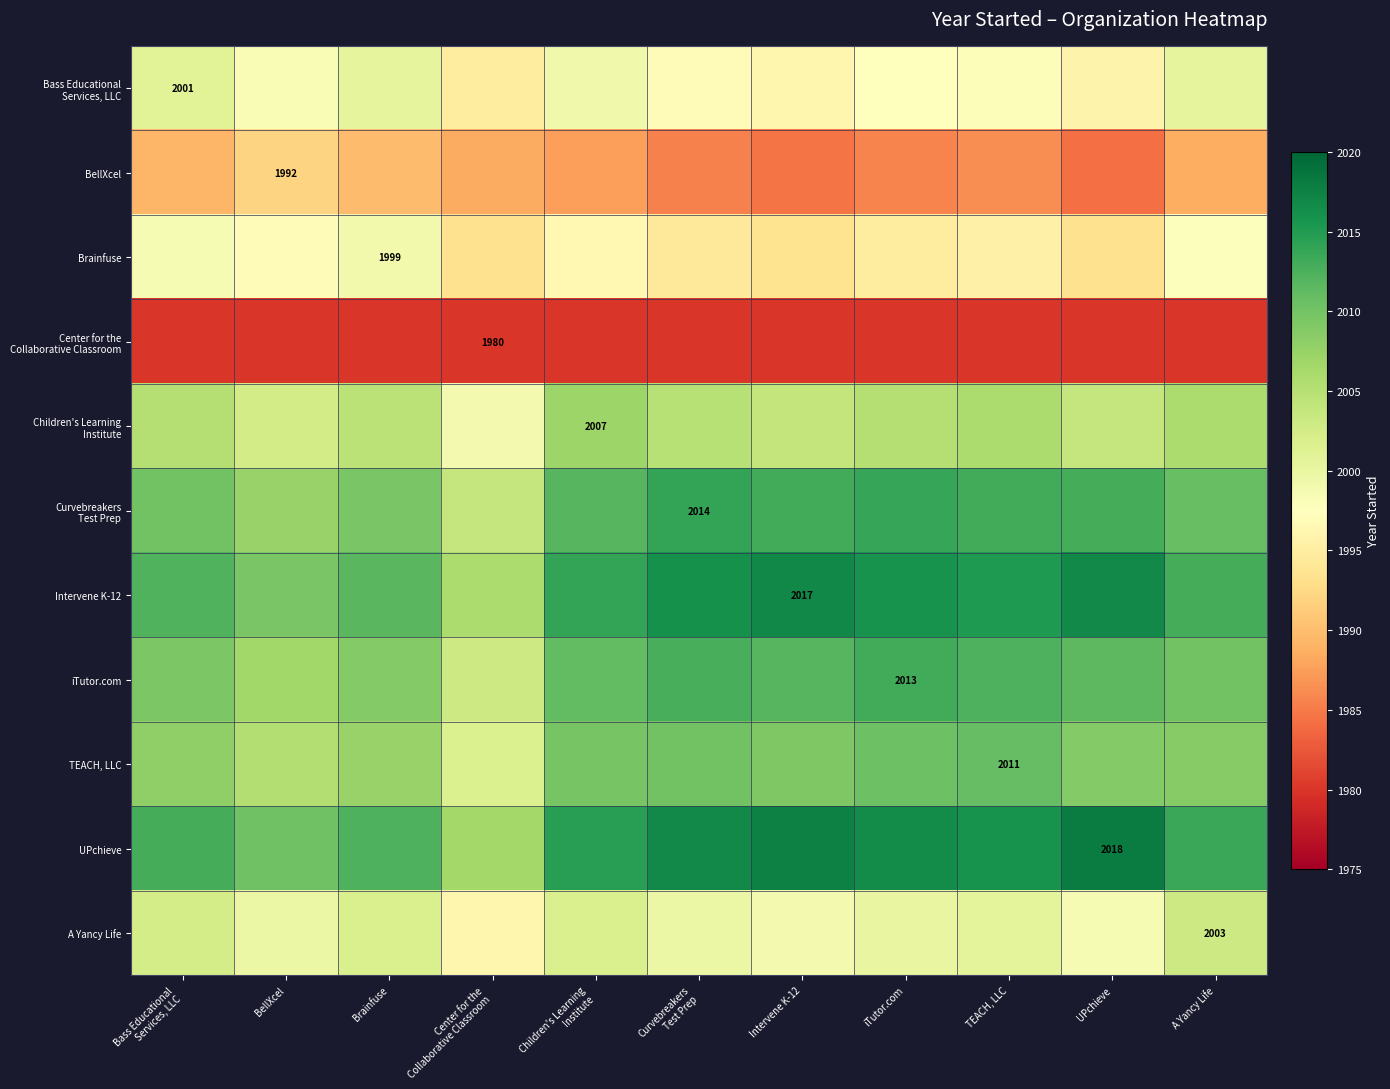

What is the total value across all series at Intervene K-12?

22025.9